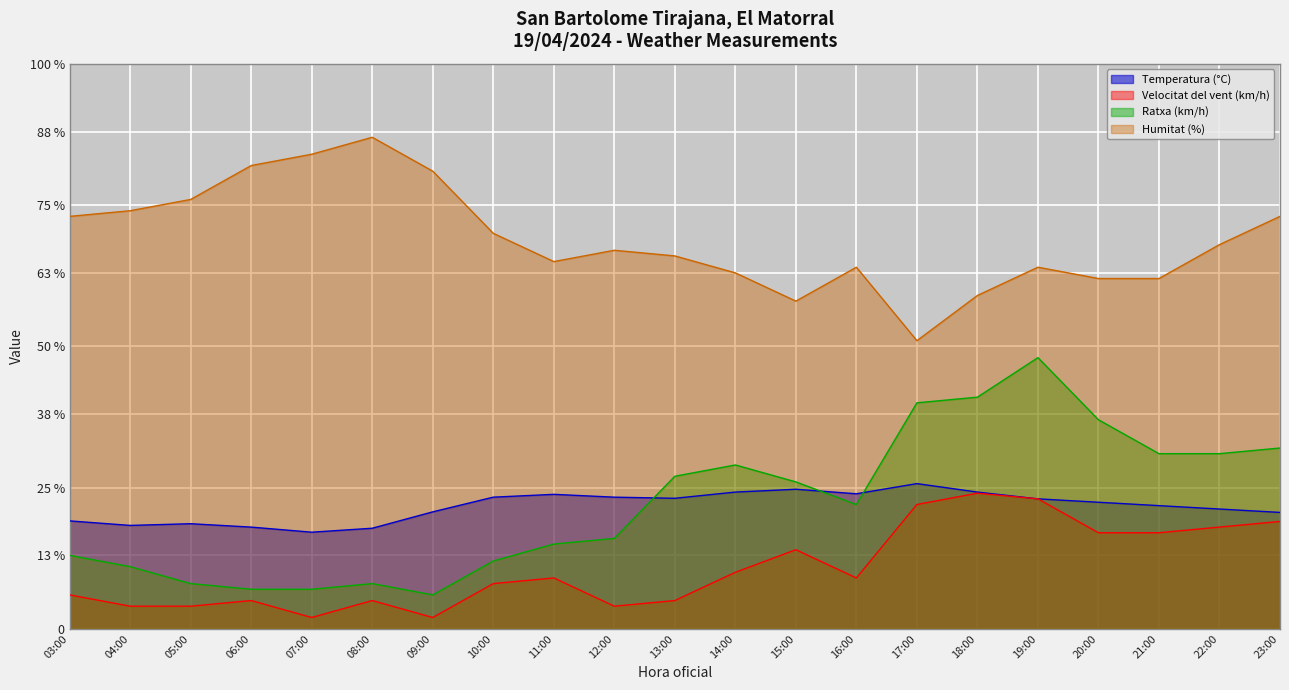

How many values in the Temperatura (°C) series are below 22?

10